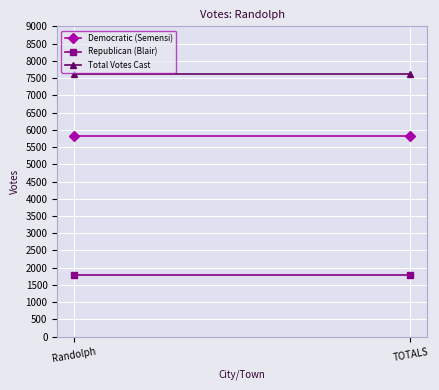

Which series has the largest total across all categories?

Total Votes Cast